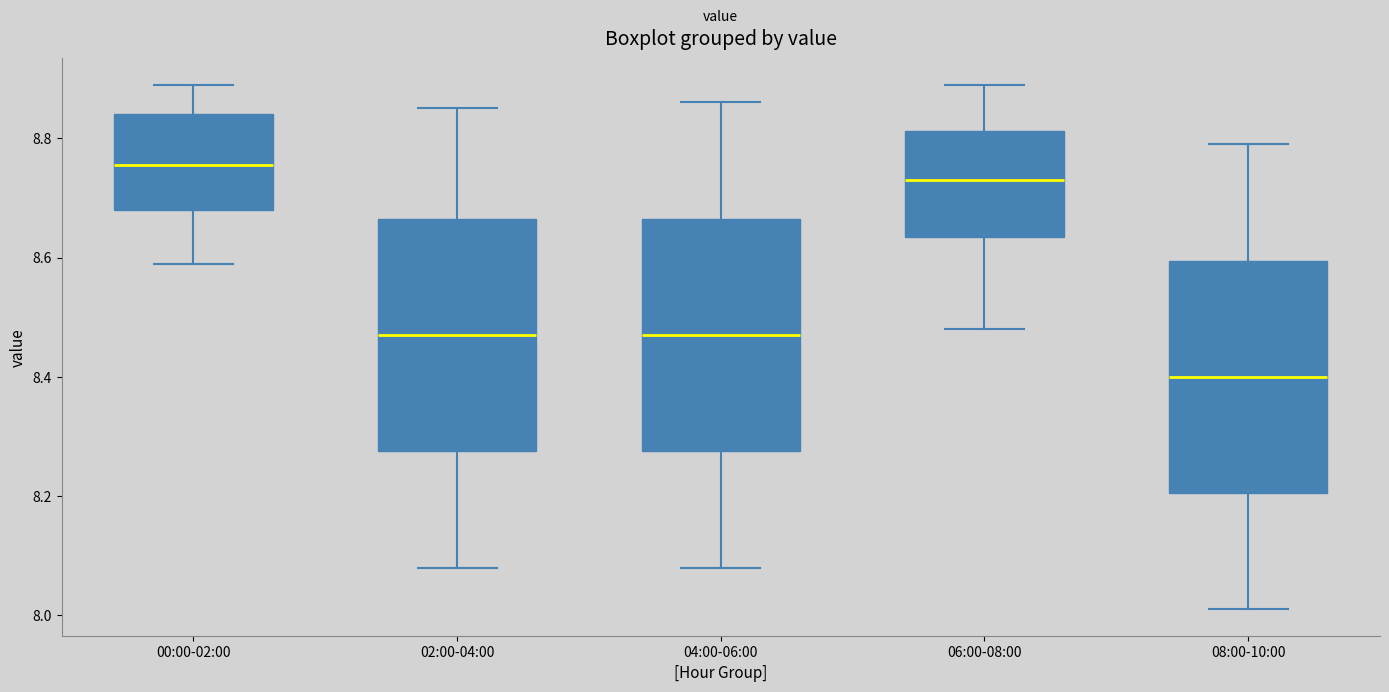

Where is the lower edge of the box for 00:00-02:00 on the y-axis? The values are not printed on the chart, so give them approximately, as read against the axis.

8.68